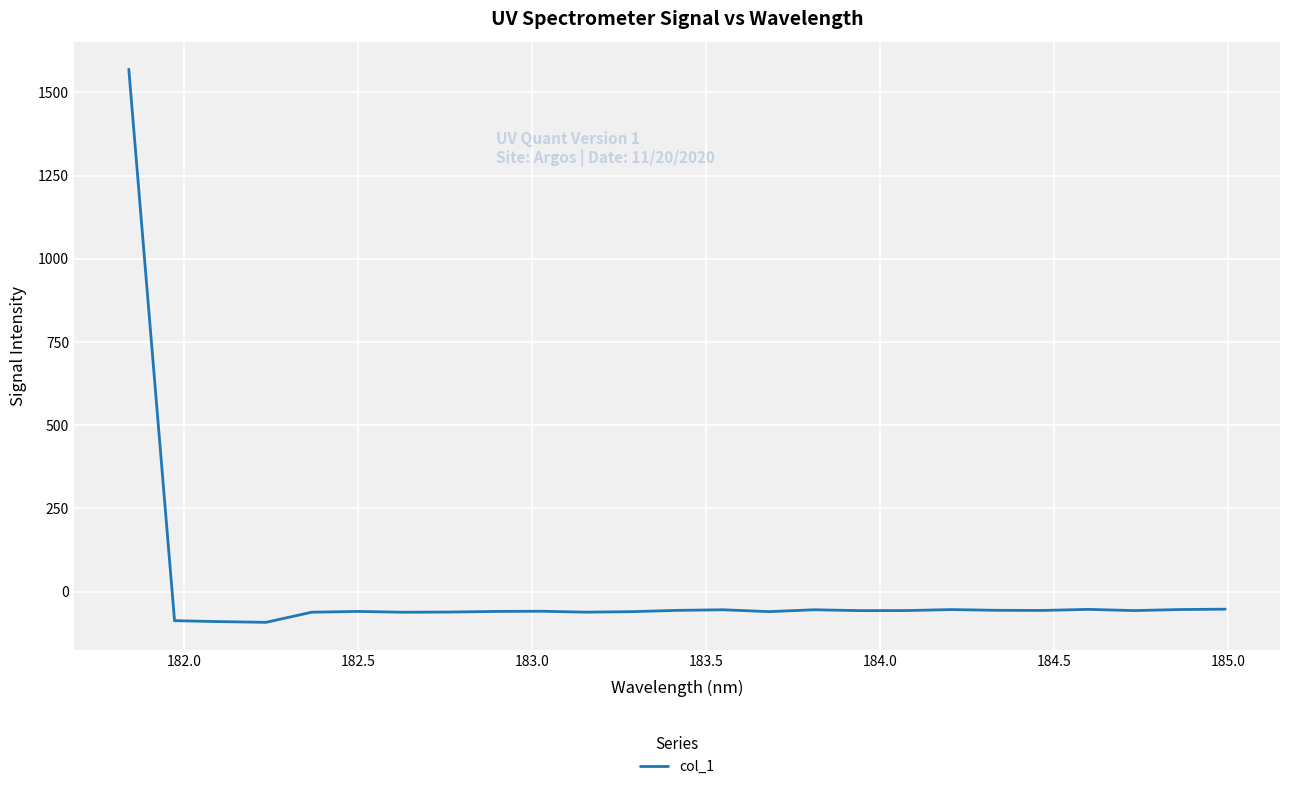

What is the minimum value shown in the chart?

-92.4